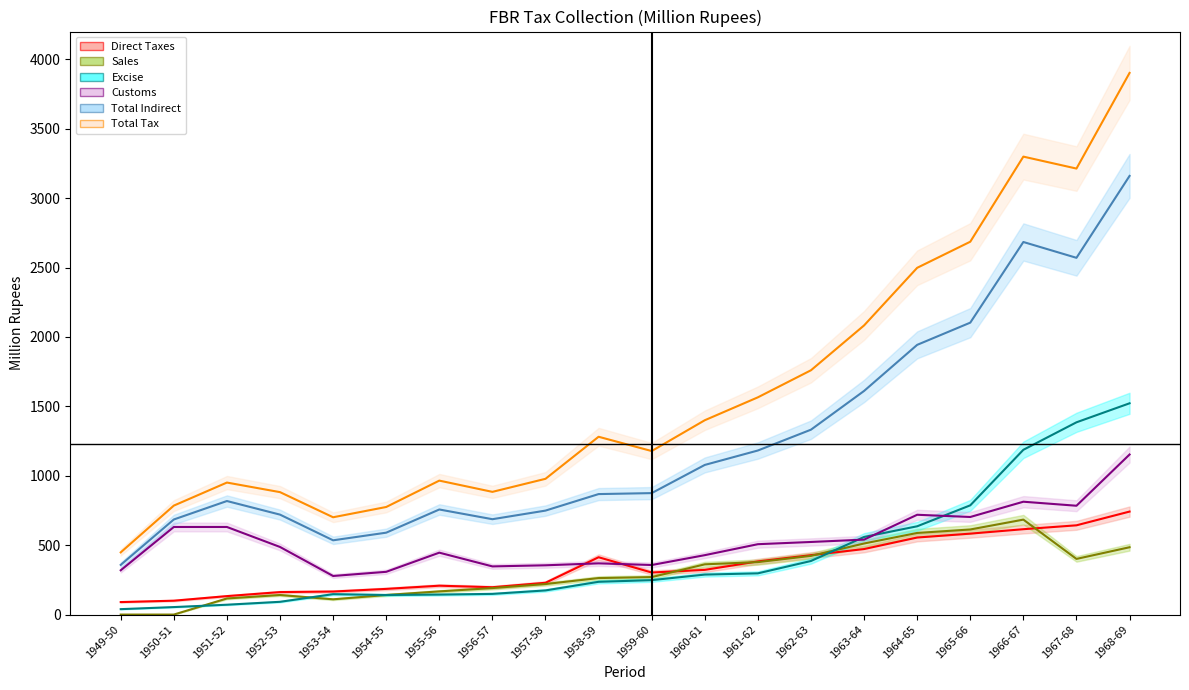

How many lines are shown in the chart?

6